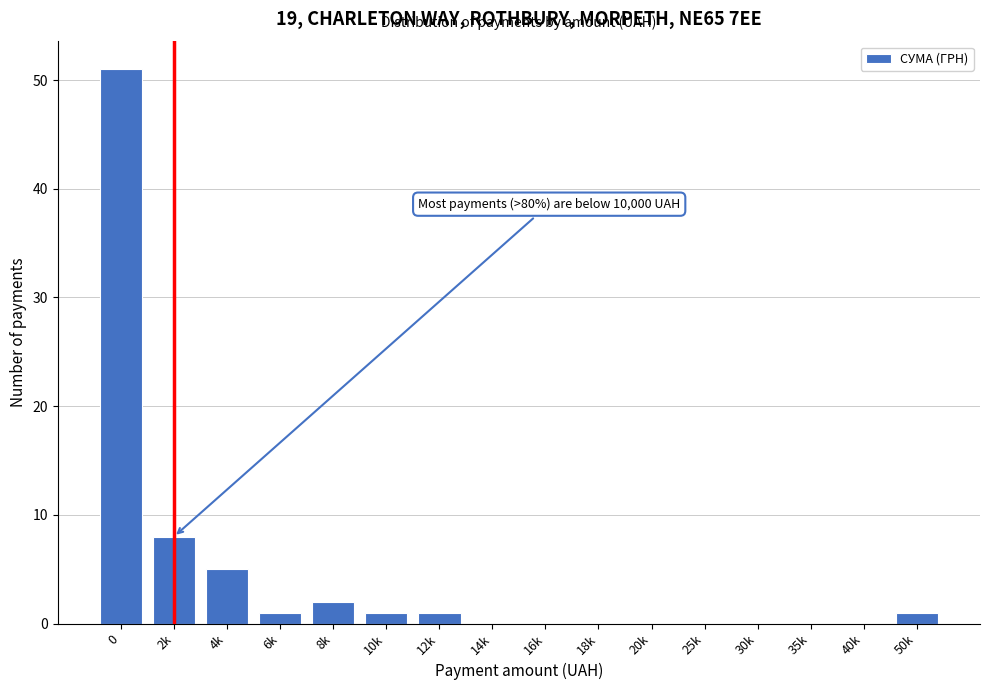

Reading left to right, extract all data points from this chart.

0=51	2k=8	4k=5	6k=1	8k=2	10k=1	12k=1	14k=0	16k=0	18k=0	20k=0	25k=0	30k=0	35k=0	40k=0	50k=1